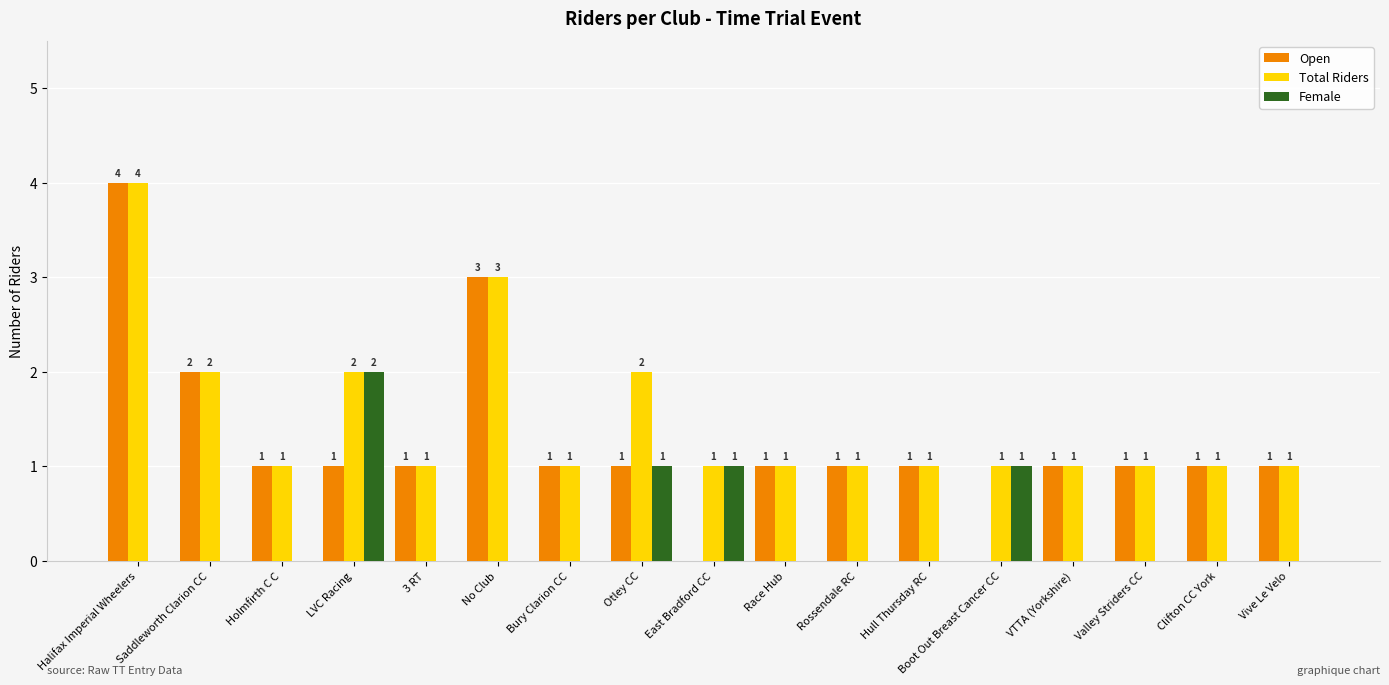

What is the sum of all Open values?

21